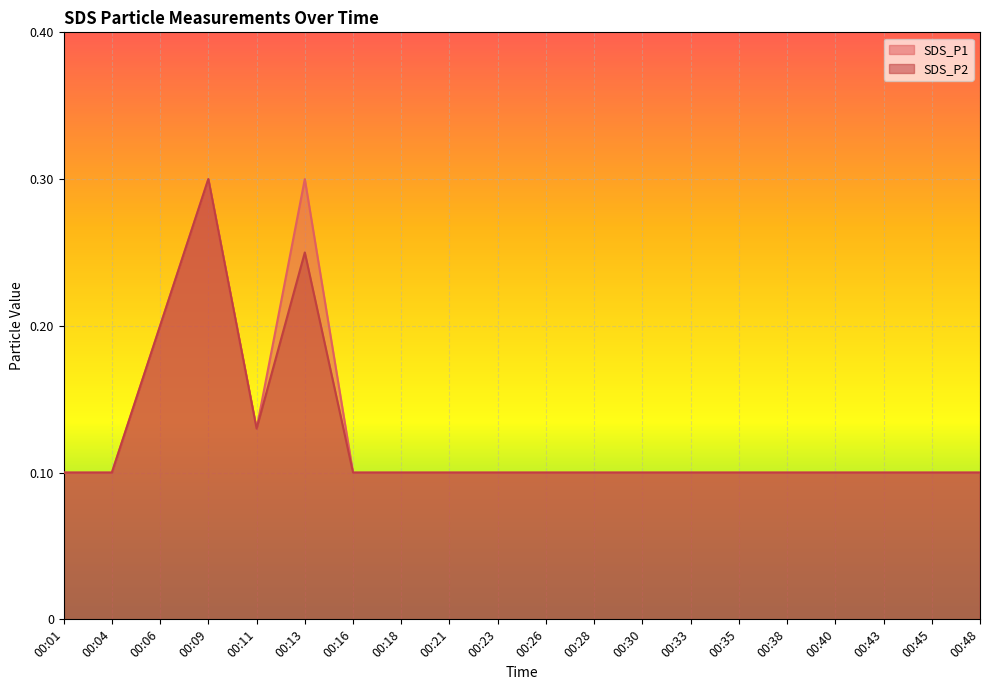

What is the minimum value shown in the chart?

0.1